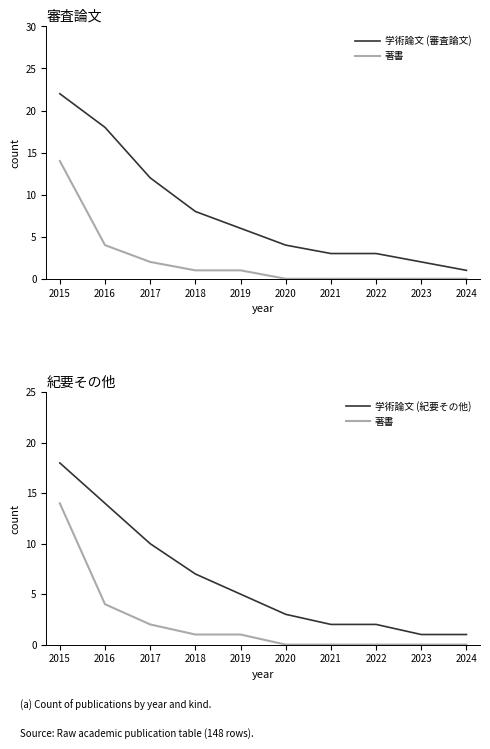

How many series are shown in this chart?

3